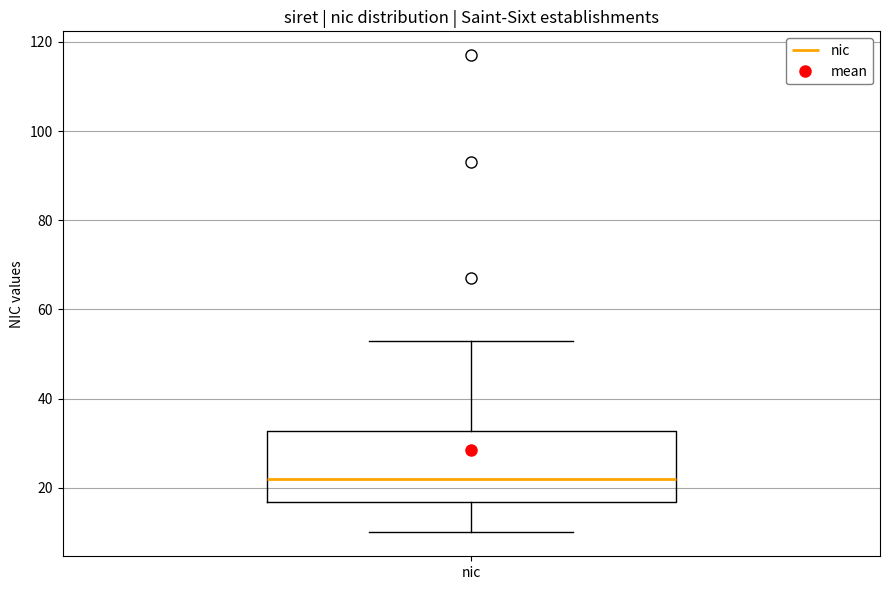

Where is the upper edge of the box for nic on the y-axis? The values are not printed on the chart, so give them approximately, as read against the axis.

32